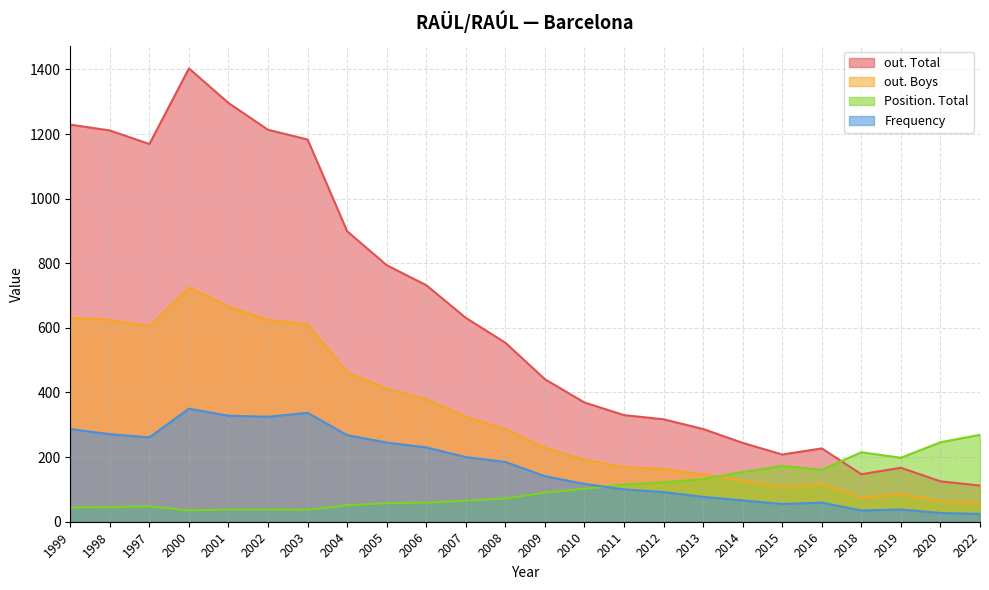

True or false: out. Boys and out. Total intersect in this chart.

False